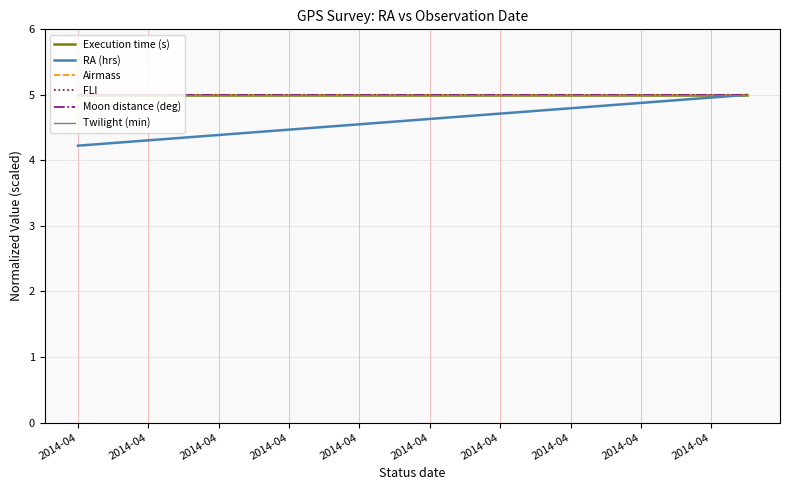

At how many categories does at least one series exceed 4?

20